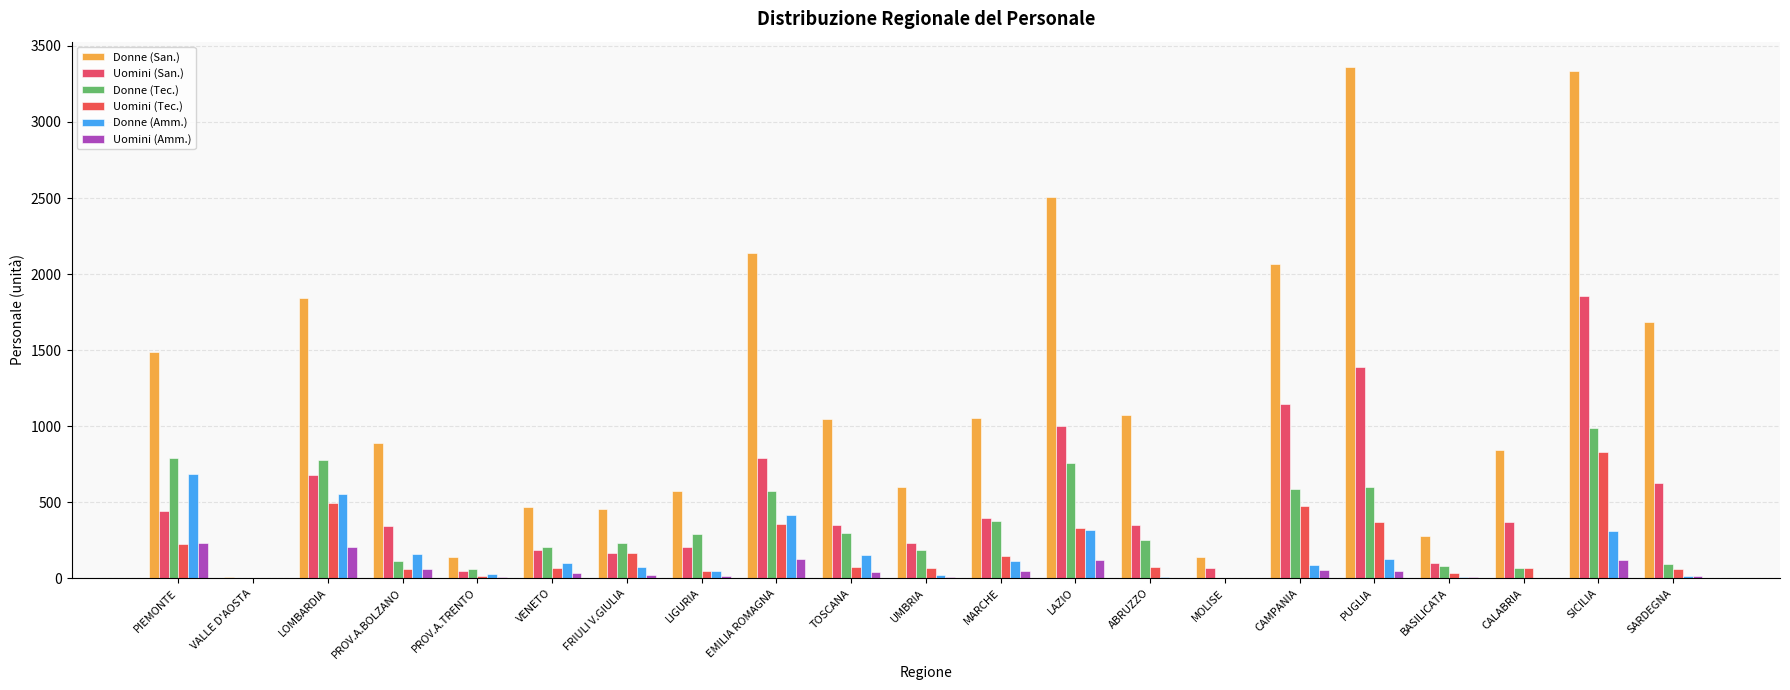

What is the difference between the second highest and second lowest values in the Uomini (San.) series?

1341.2